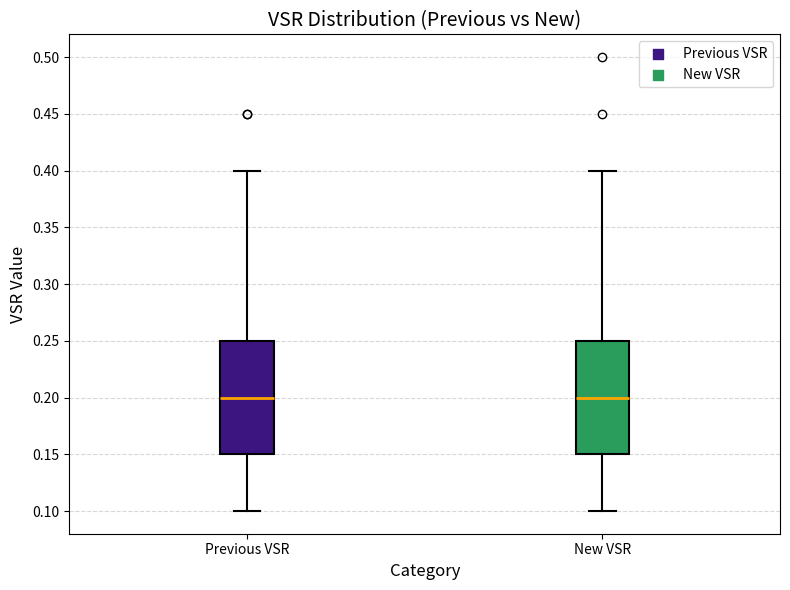

Reading left to right, read every box against the y-axis: the position of its median line, the range the box covers, and the ends of its whiskers. The values are not printed on the chart, so give them approximately, as read against the axis.

Previous VSR: median 0.20, box 0.15 to 0.25, whiskers 0.10 to 0.40
New VSR: median 0.20, box 0.15 to 0.25, whiskers 0.10 to 0.40